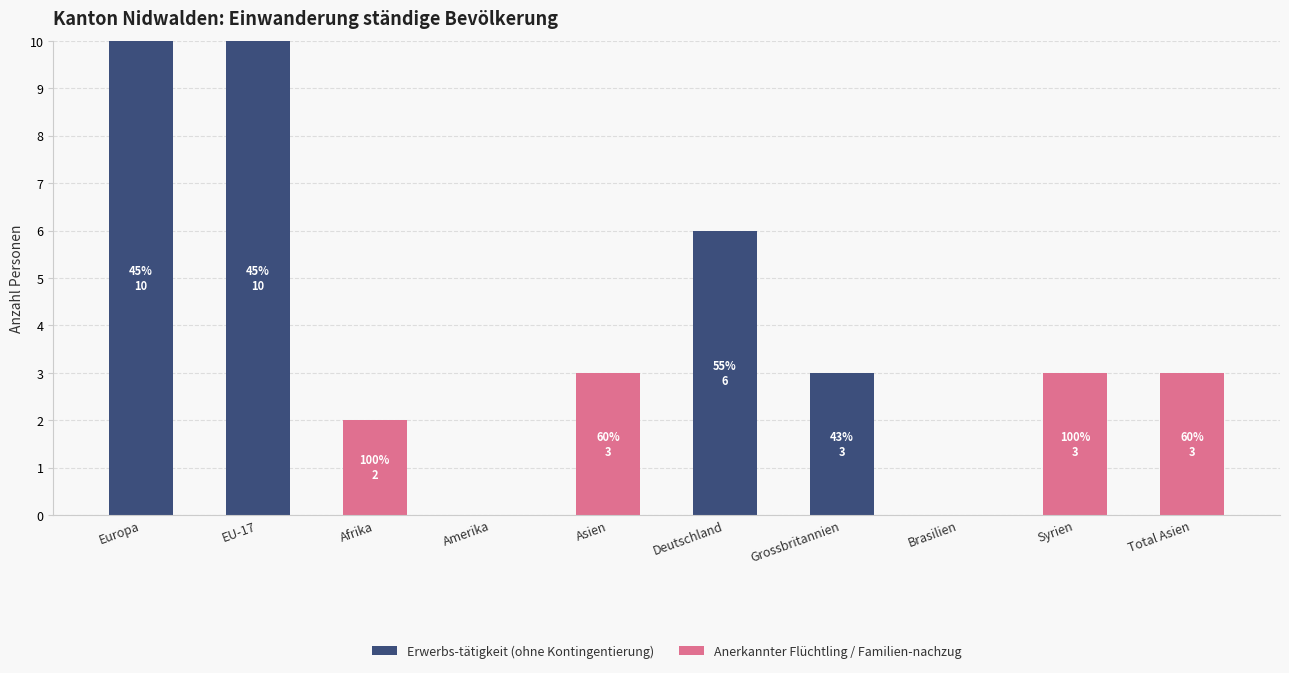

What is the maximum value for Erwerbs-tätigkeit (ohne Kontingentierung)?

10